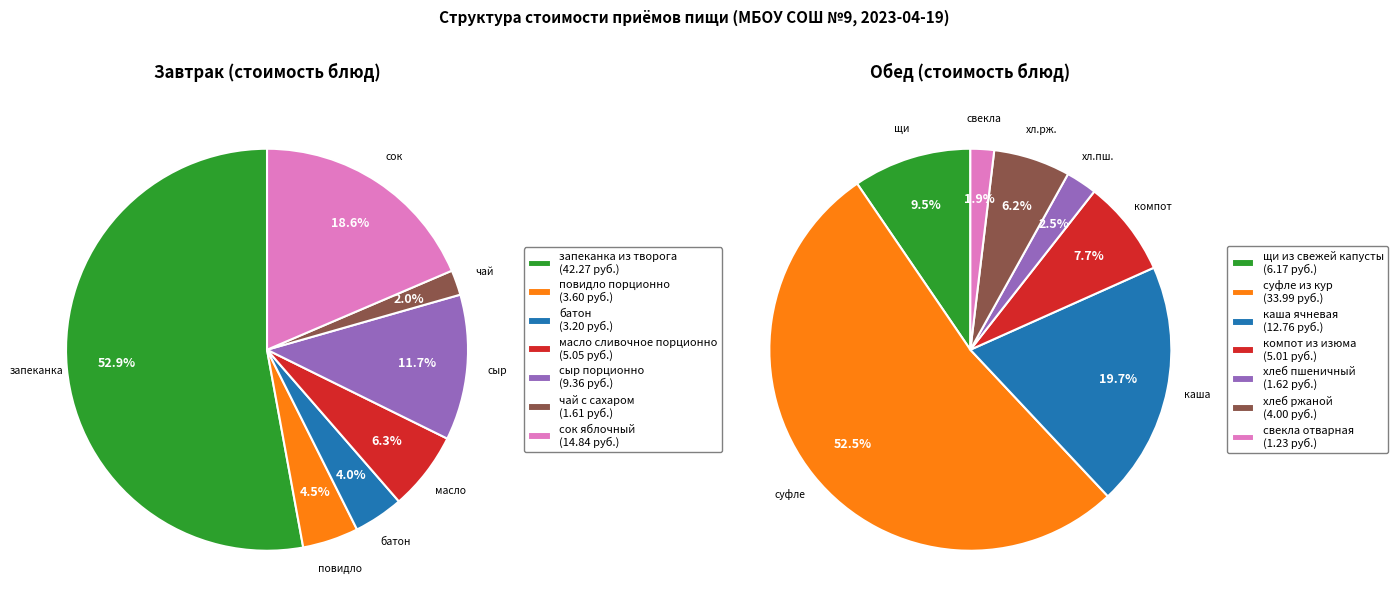

The 3 slice represents 16% of the pie. True or false?

False